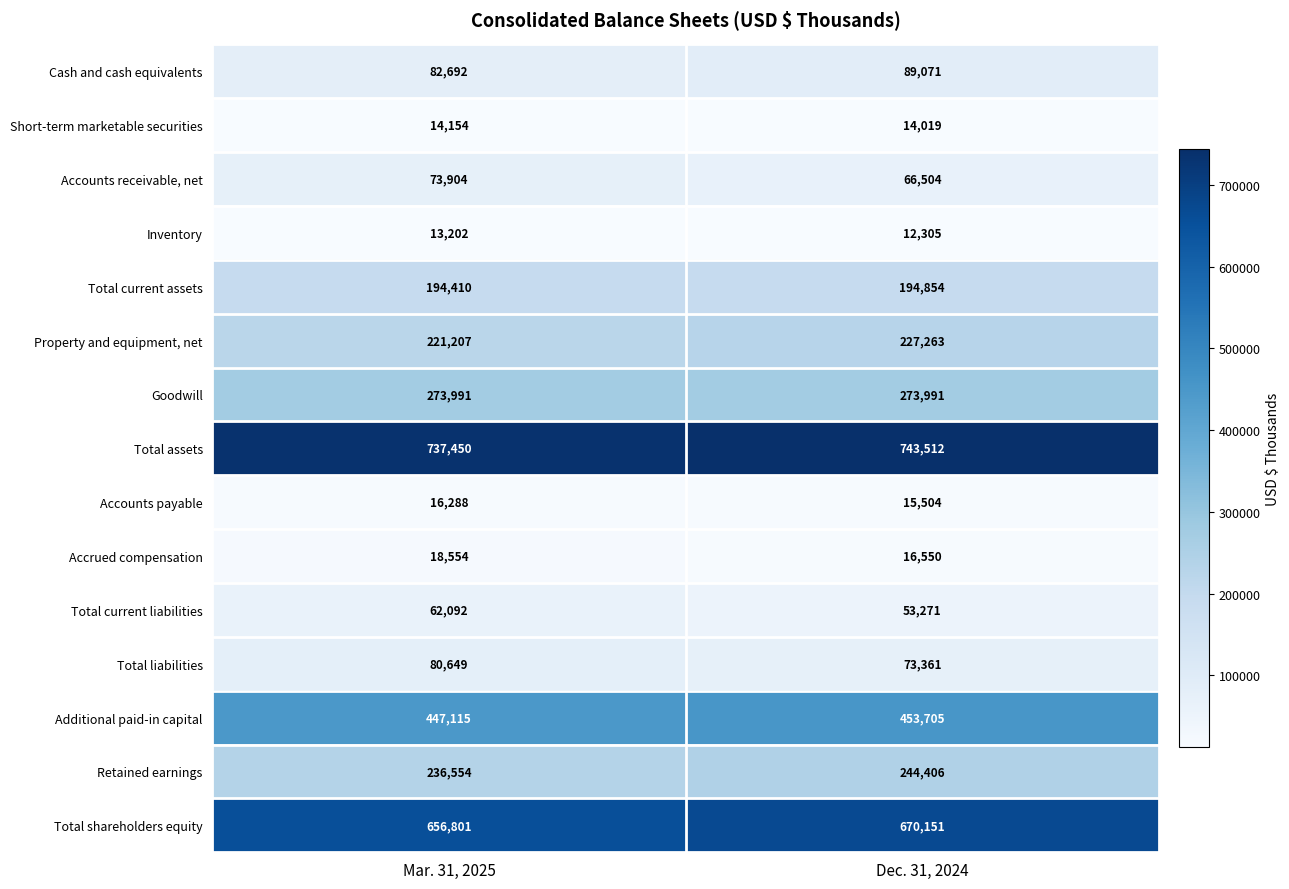

Rank the series at Dec. 31, 2024 from highest to lowest value.

Total assets, Total shareholders equity, Additional paid-in capital, Goodwill, Retained earnings, Property and equipment, net, Total current assets, Cash and cash equivalents, Total liabilities, Accounts receivable, net, Total current liabilities, Accrued compensation, Accounts payable, Short-term marketable securities, Inventory